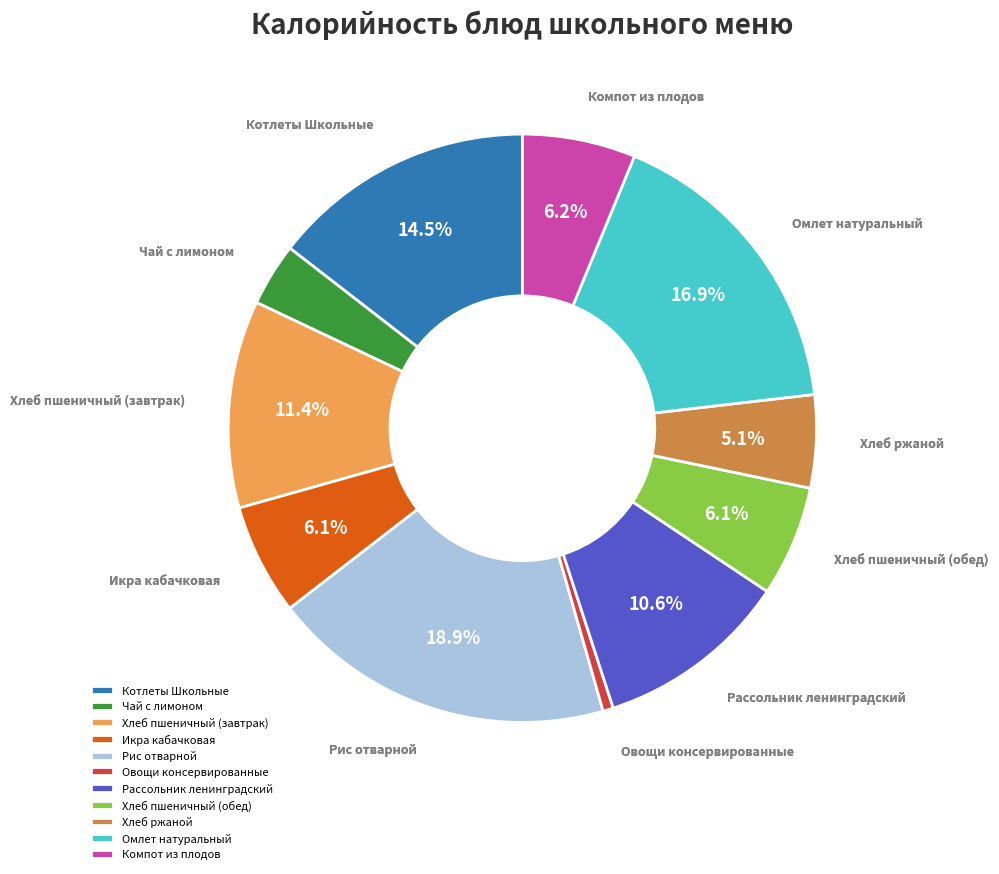

What is the largest slice in the pie chart?

Рис отварной